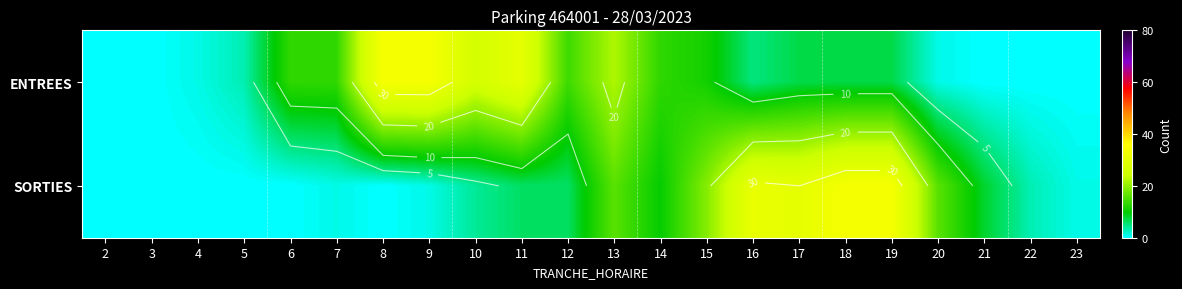

How many data points in SORTIES are above 6?

9